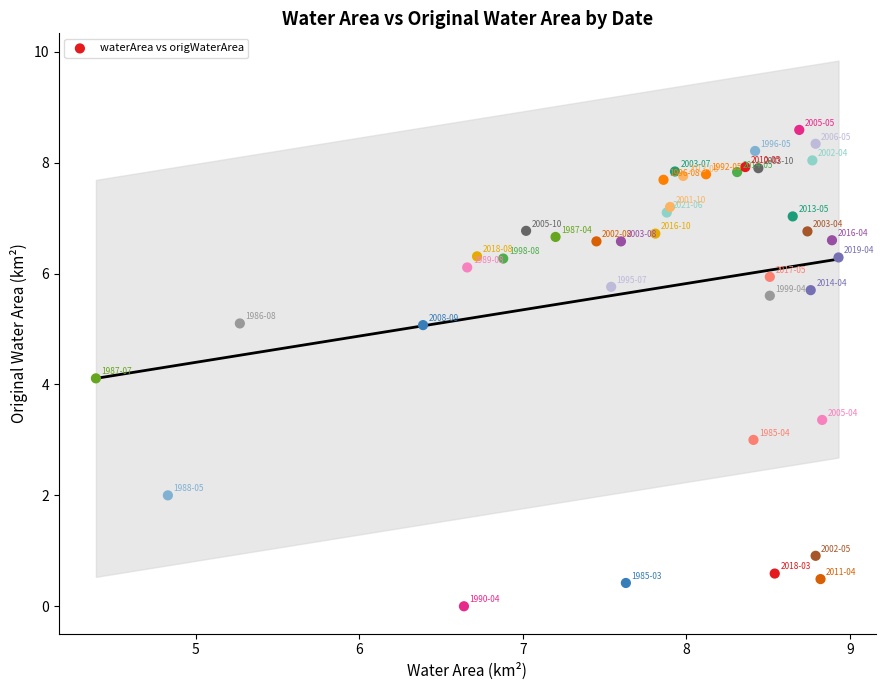

What Y value in the scatter plot is closest to 4?

4.1